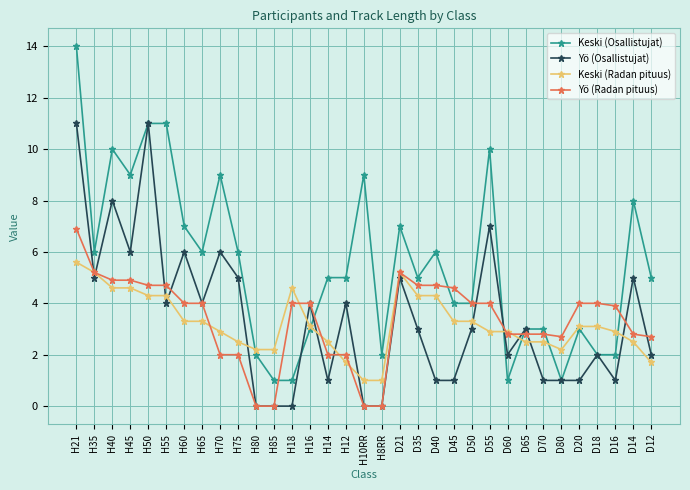

Where does the Keski (Radan pituus) series first go above 3?

H21